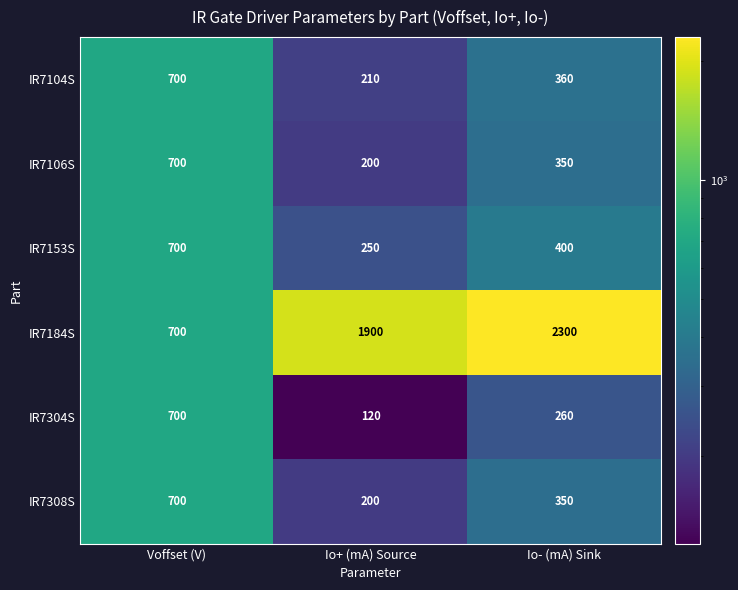

How many IR7308S values are between 200 and 700?

3